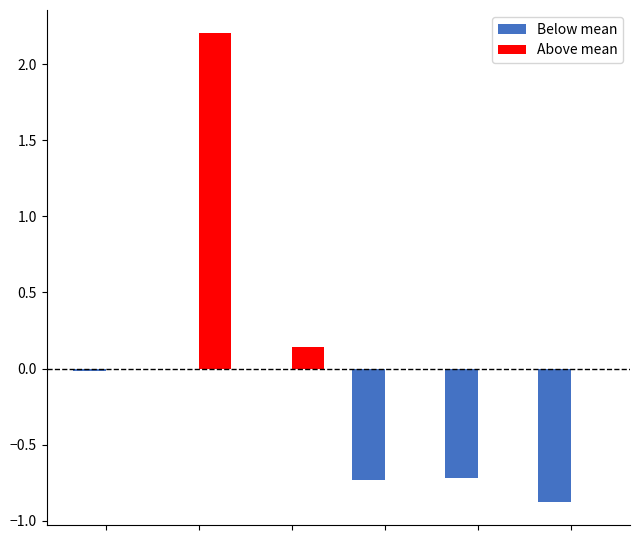

What is the average value of the Below mean series?

-0.4